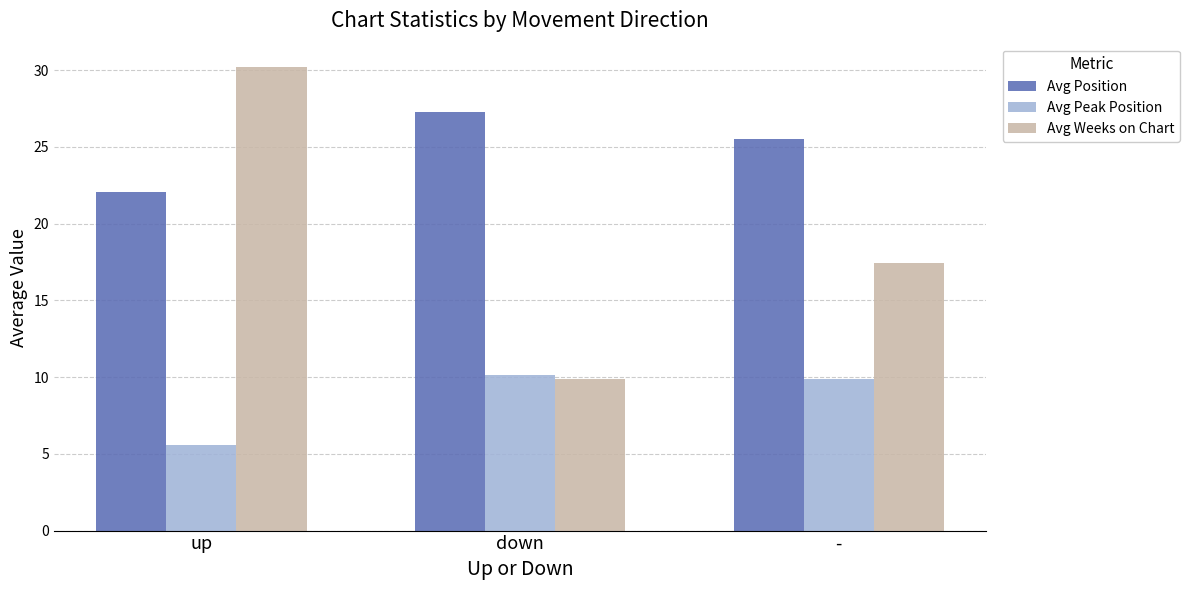

What is the difference between the maximum and minimum values in the Avg Peak Position series?

4.6